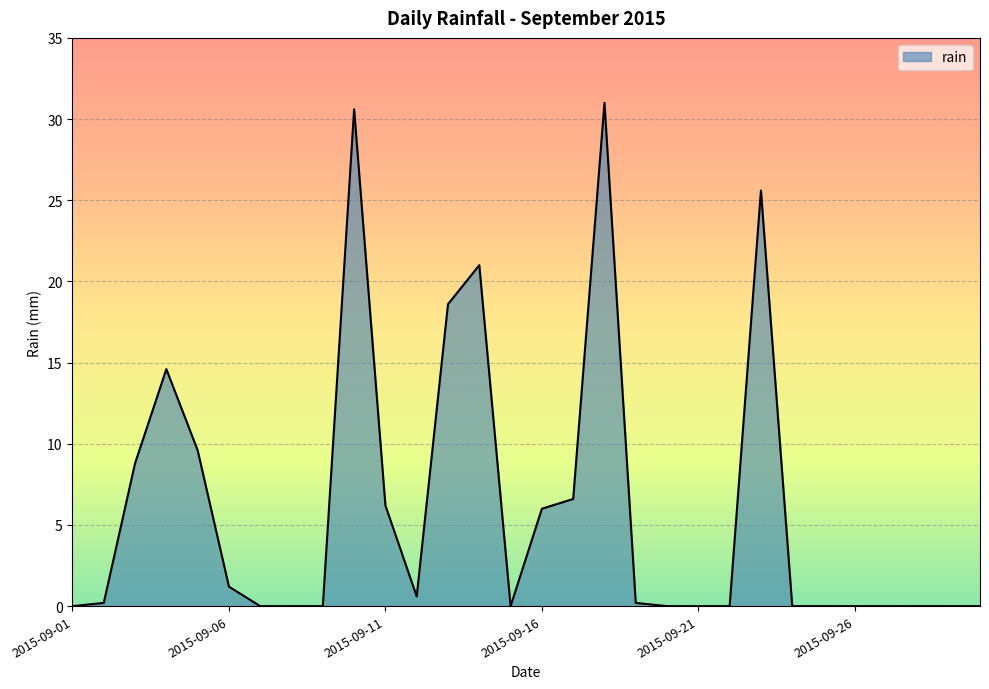

What is the difference between the maximum and minimum values?

31.0